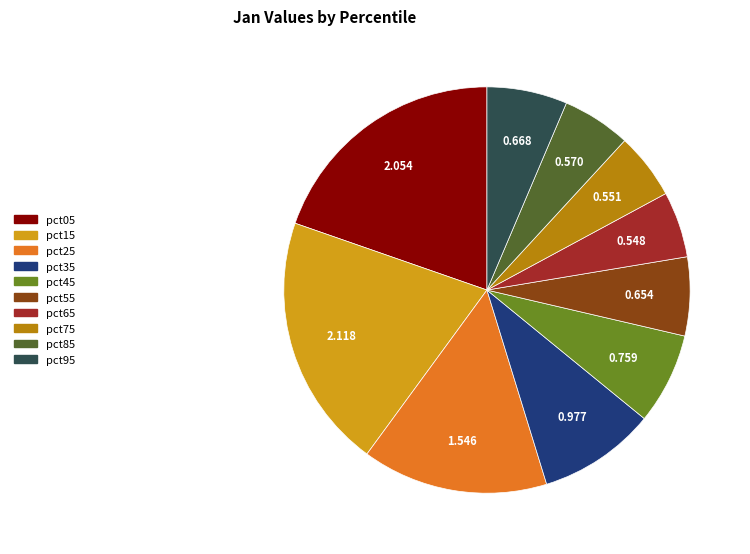

Is there any slice that represents more than half of the pie?

No